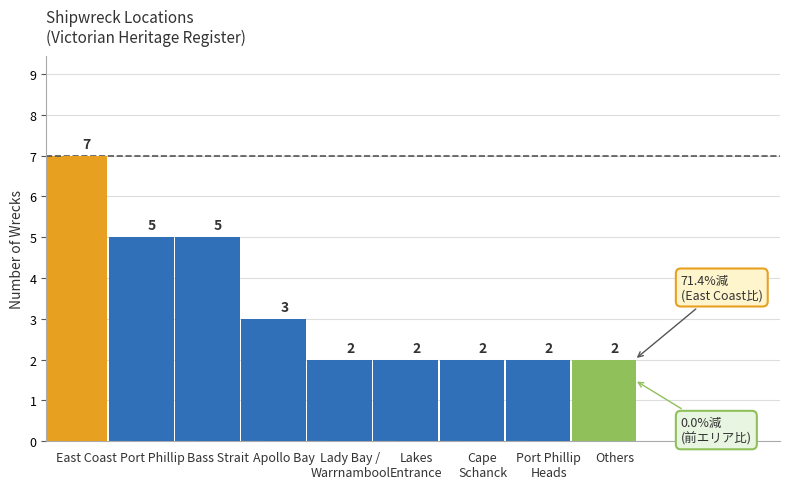

Between East Coast and Victorian Heritage Register, which is larger?

East Coast